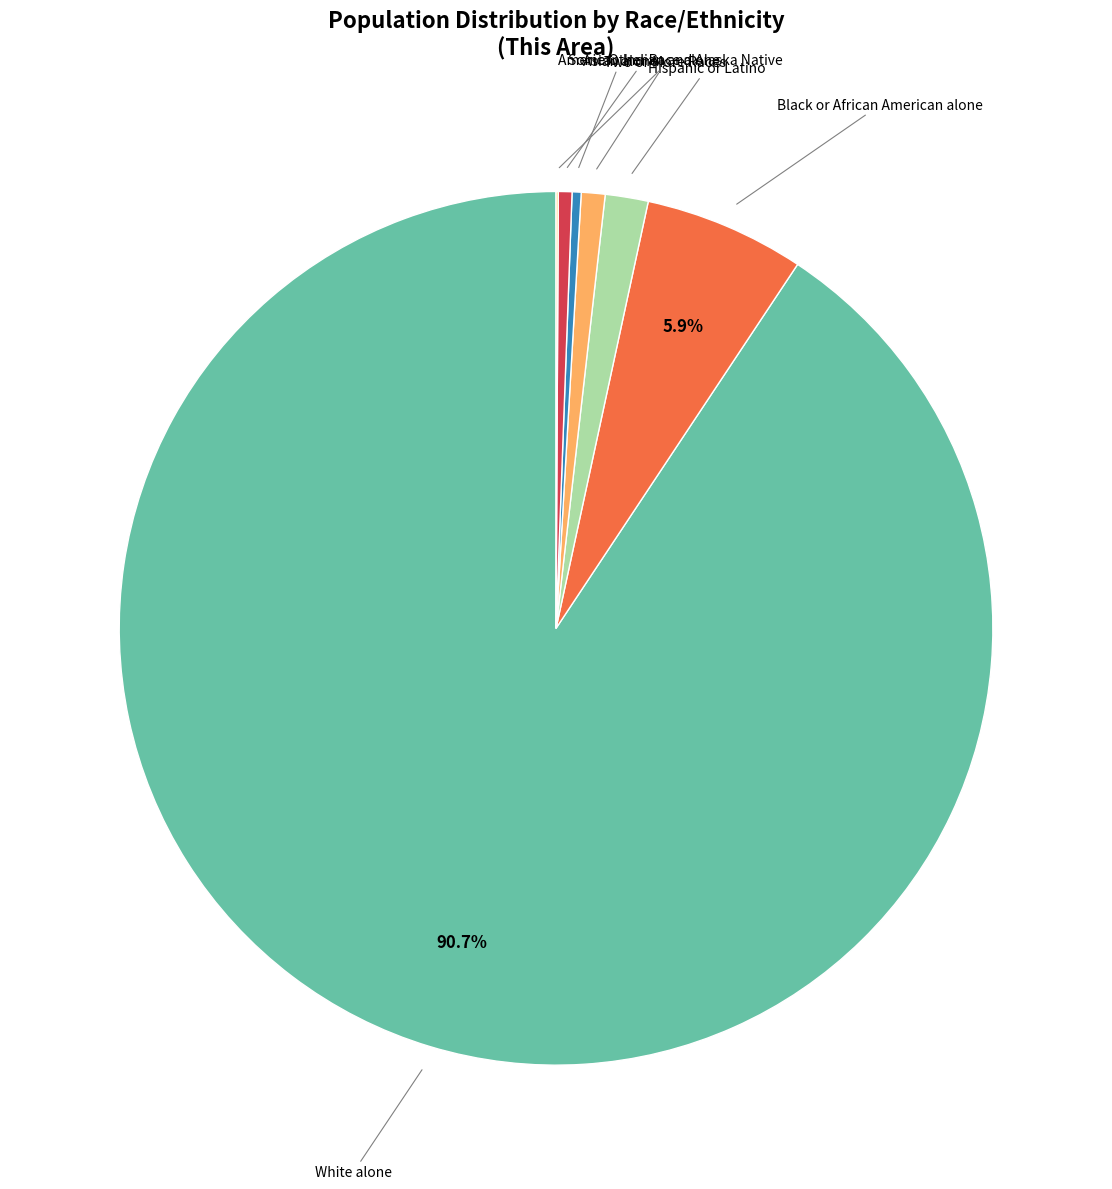

Is there a majority slice in this chart?

Yes